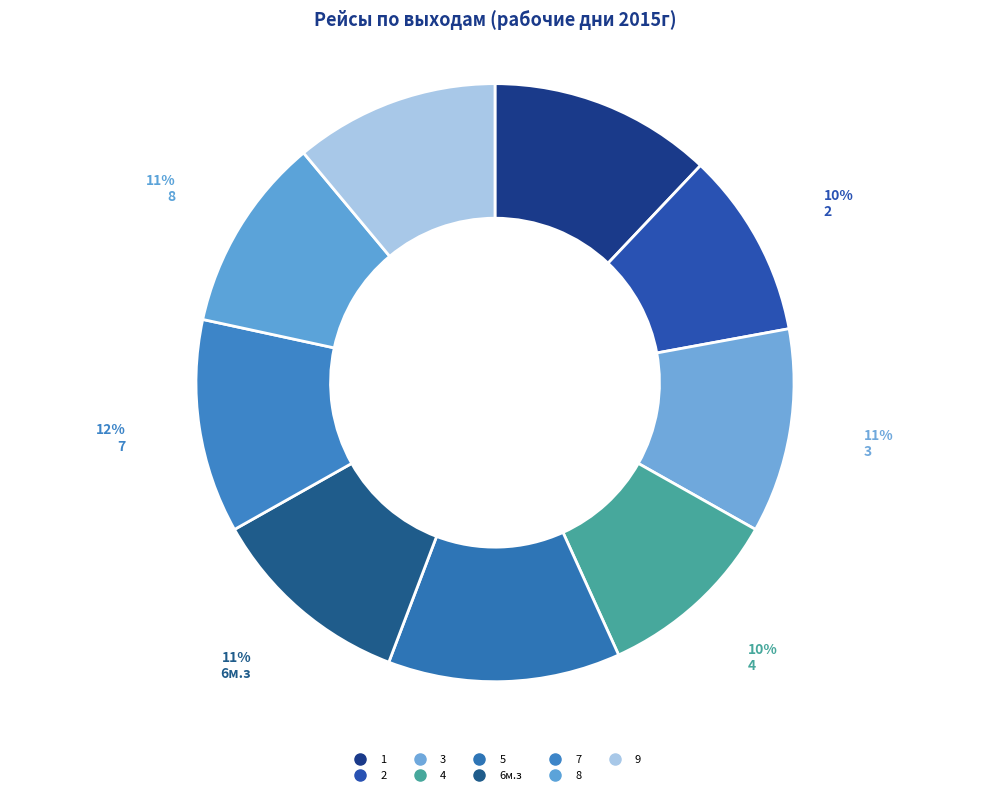

Count the number of slices in the pie.

9